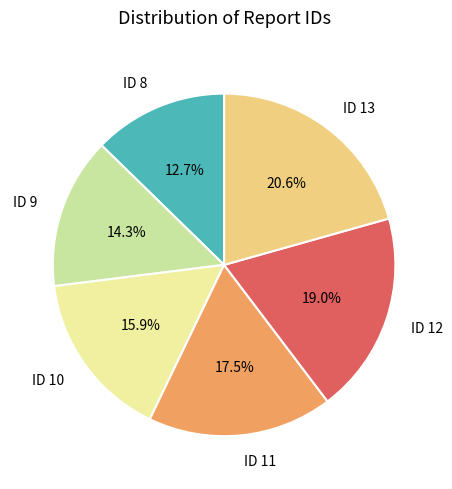

What portion of the pie excludes ID 13?

79.4%